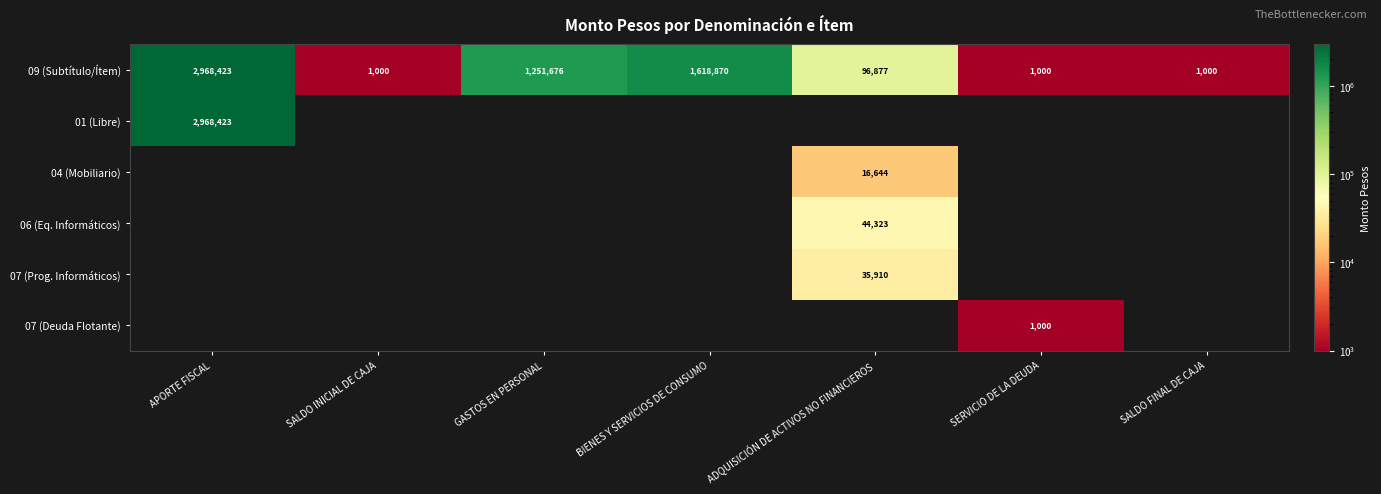

What is the sum of the 09 (Subtítulo/Ítem) values at BIENES Y SERVICIOS DE CONSUMO and SALDO INICIAL DE CAJA?

1619870